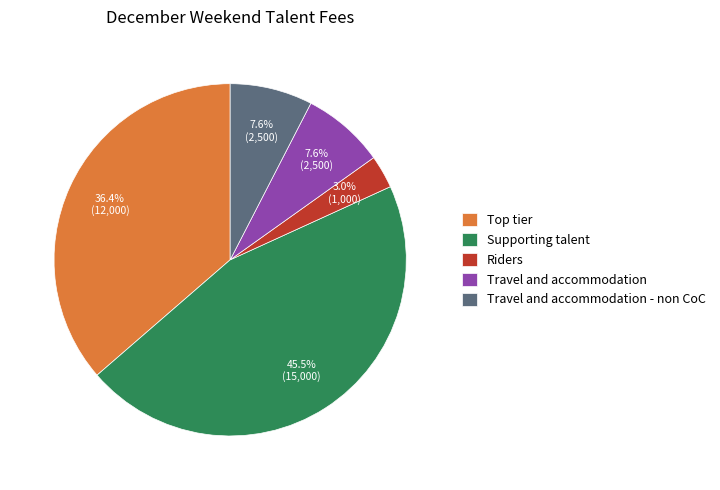

Is there a majority slice in this chart?

No